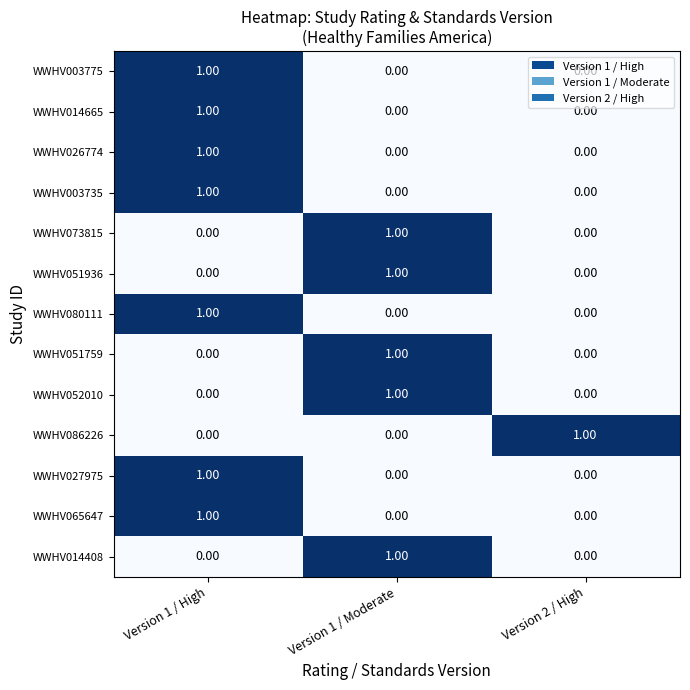

At which category is the sum across all series the highest?

Version 1 / High